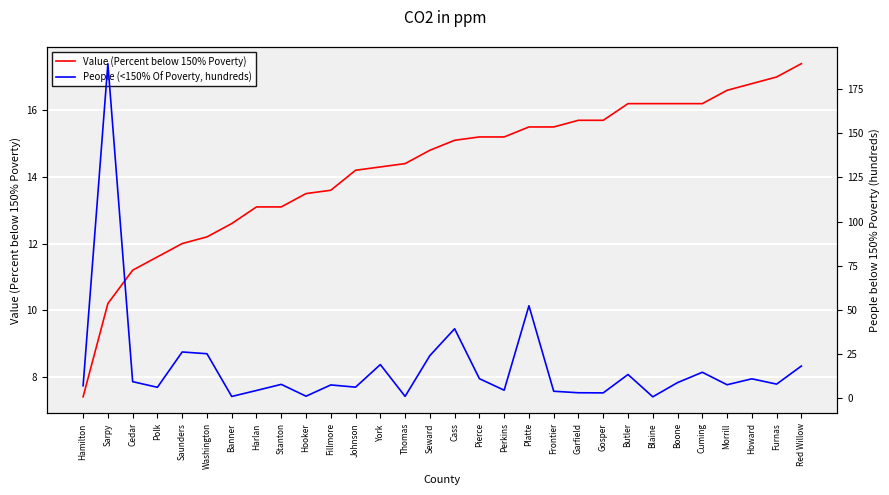

True or false: Value (Percent below 150% Poverty) has more than 0 points higher than both neighbors.

False